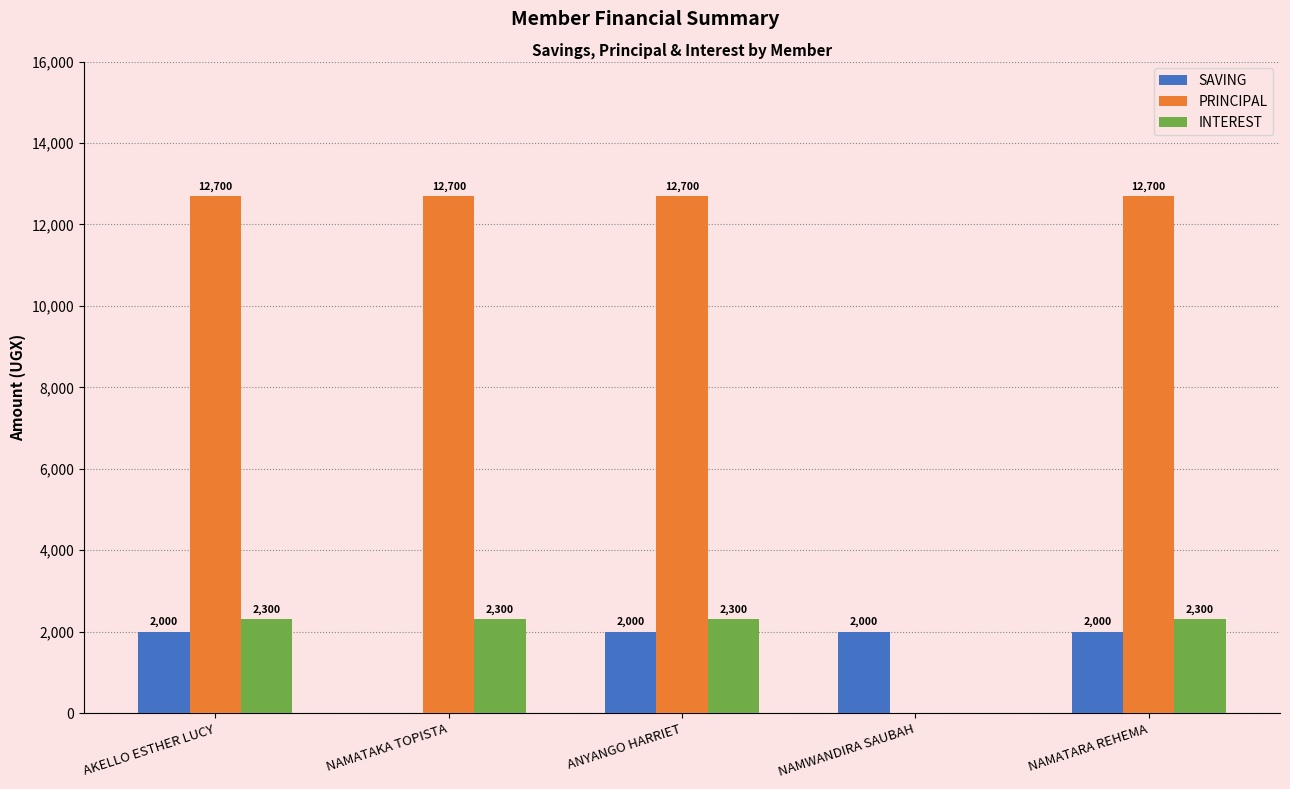

Are the bars grouped side by side (vs. stacked)?

Yes